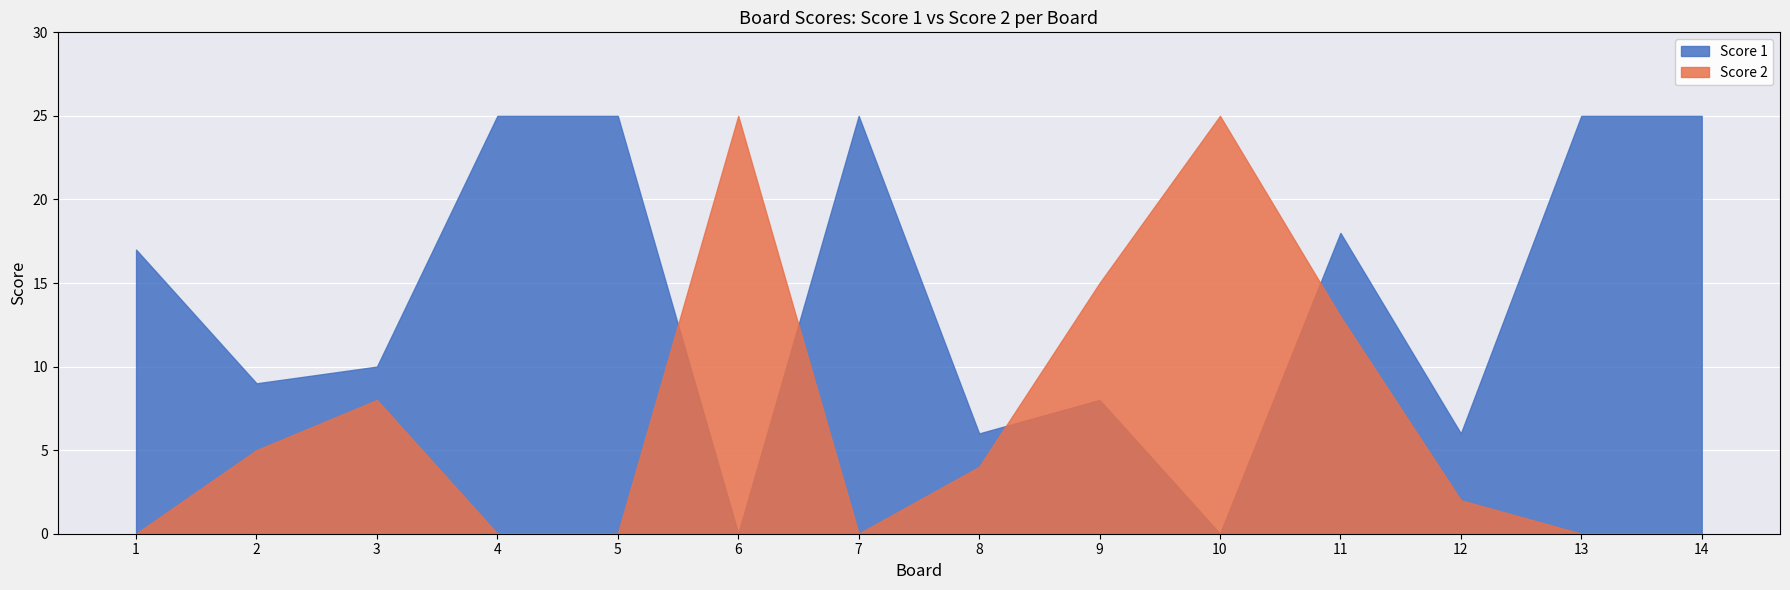

Is it true that Score 1 equals 12 at 2?

False